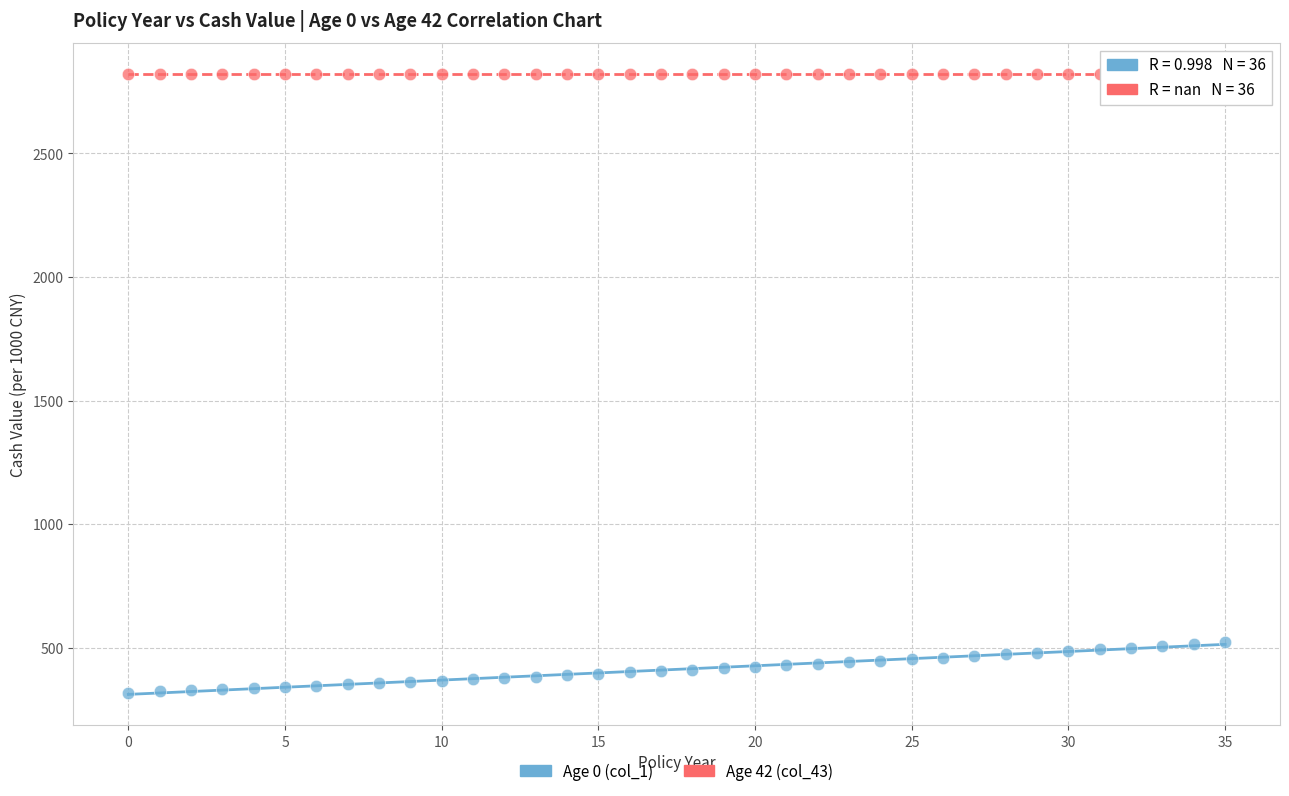

Which series contains the lowest Y value?

Age 0 (col_1)